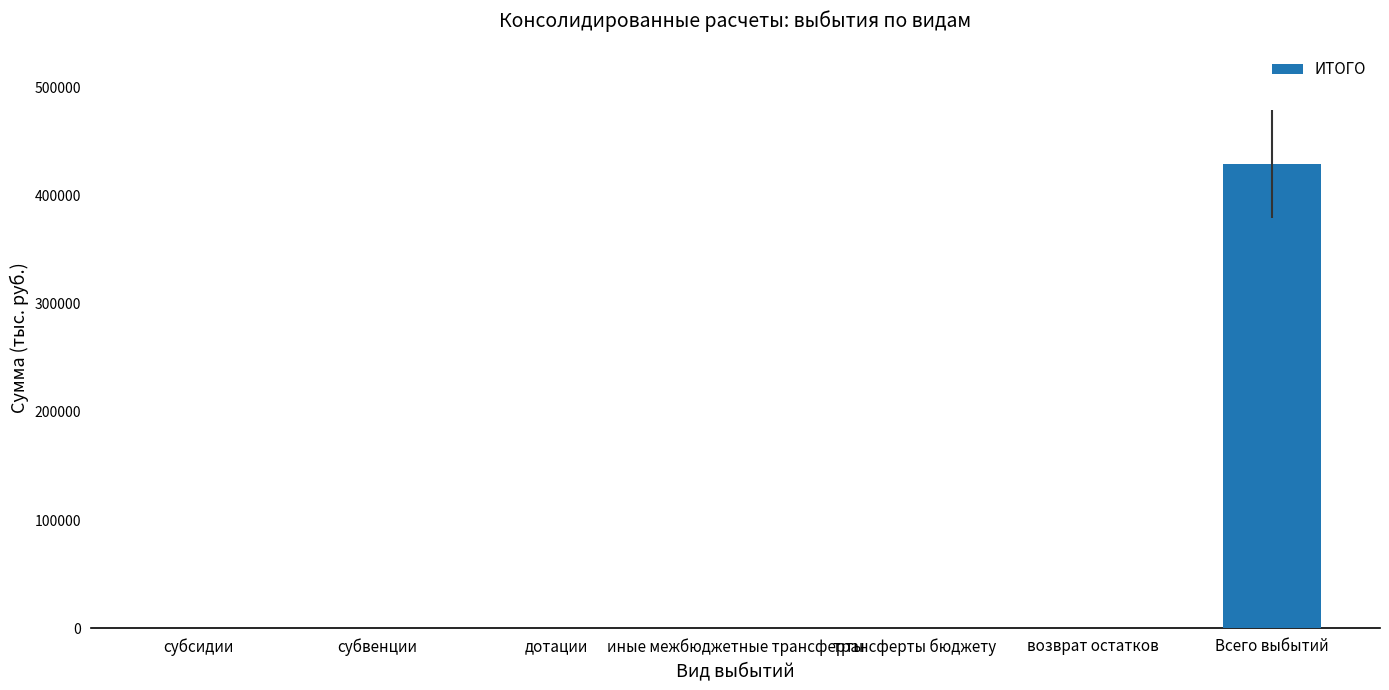

The value at дотации is 207202.7. True or false?

False